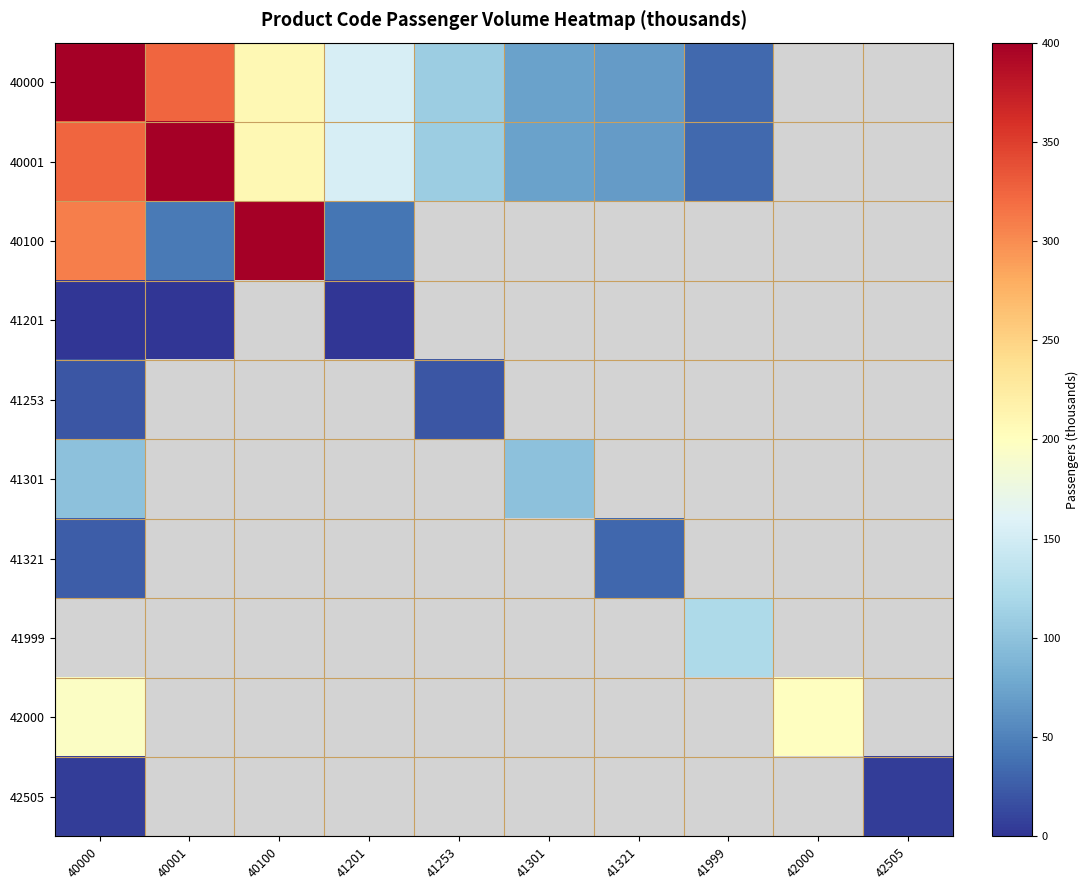

Rank the series by their maximum value, from lowest to highest.

41201, 42505, 41253, 41321, 41301, 41999, 42000, 40100, 40001, 40000